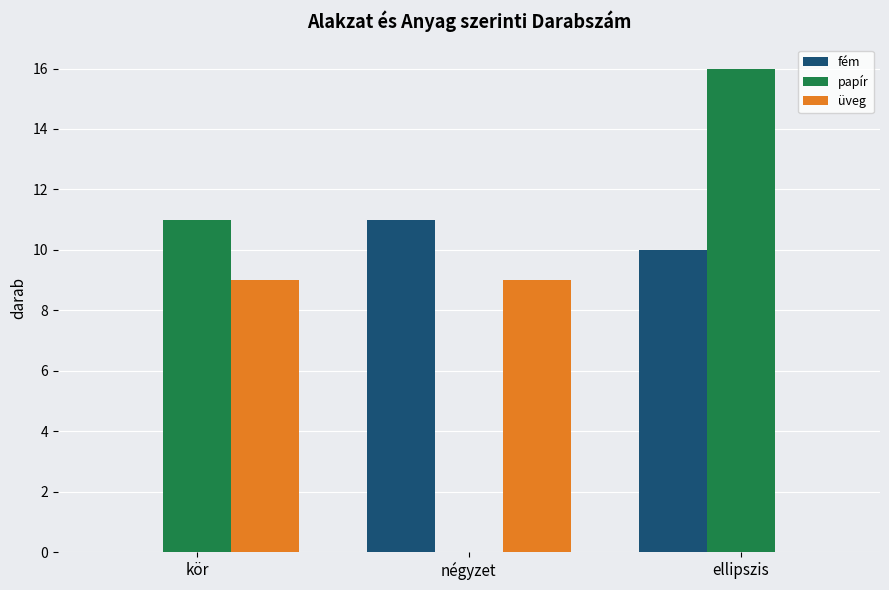

What is the greatest value displayed?

16